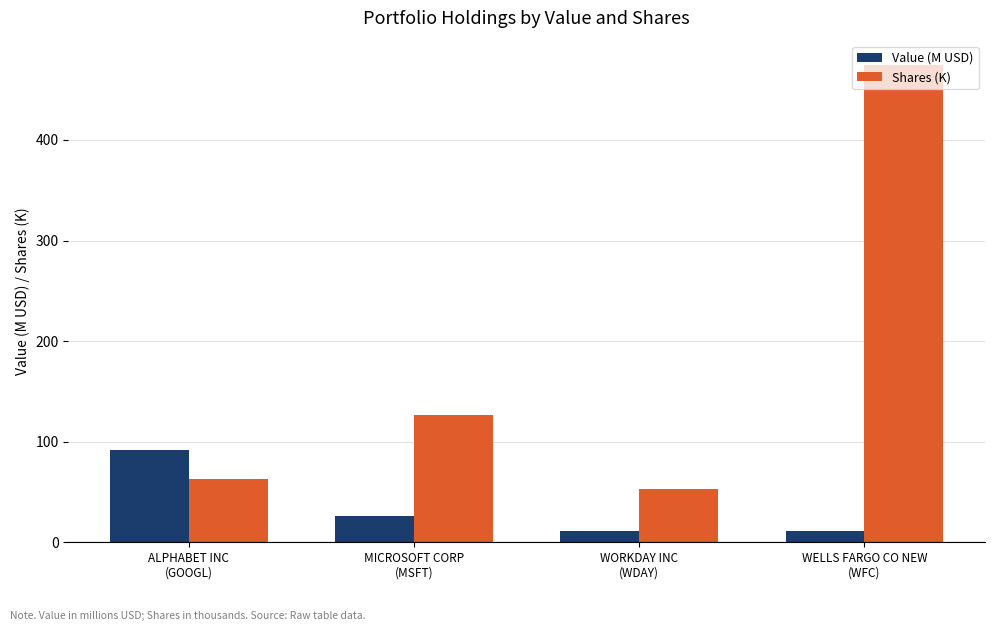

What is the difference between the second highest and minimum values in the Shares (K) series?

73.4